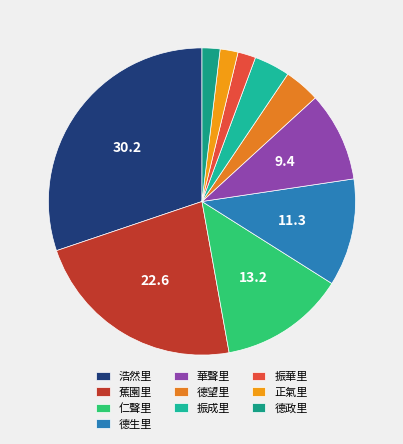

How many segments does this pie chart have?

10